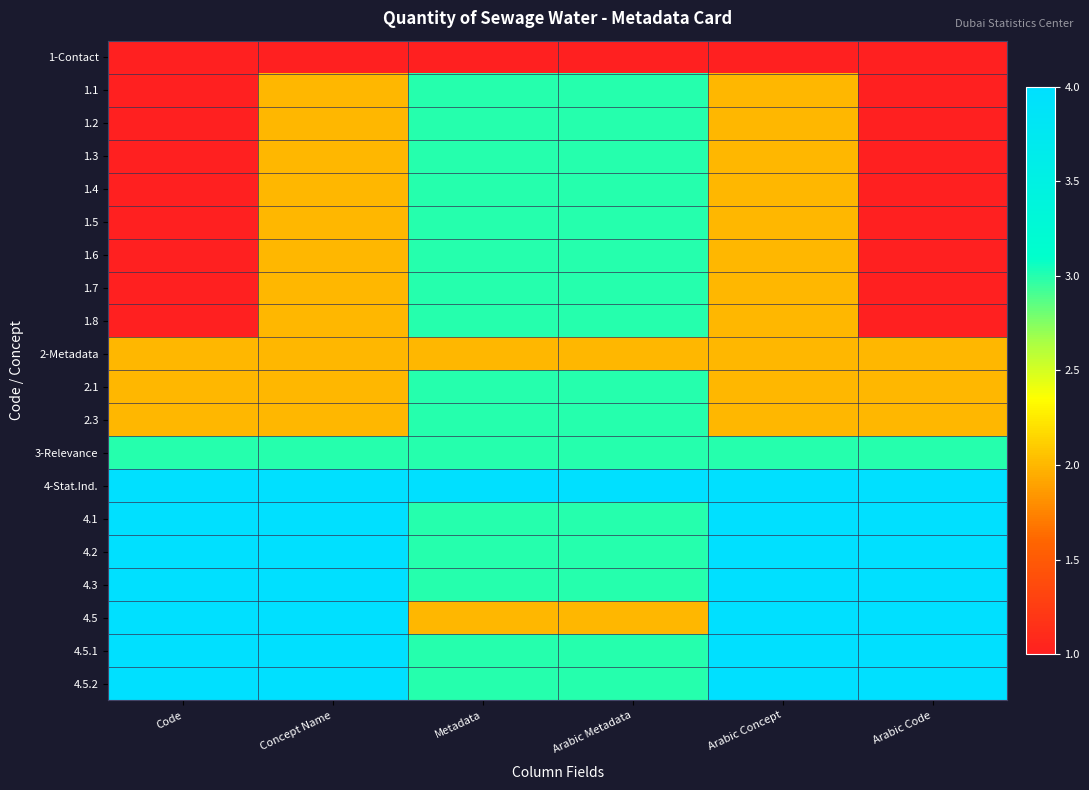

What is the total value across all series at Arabic Metadata?

57